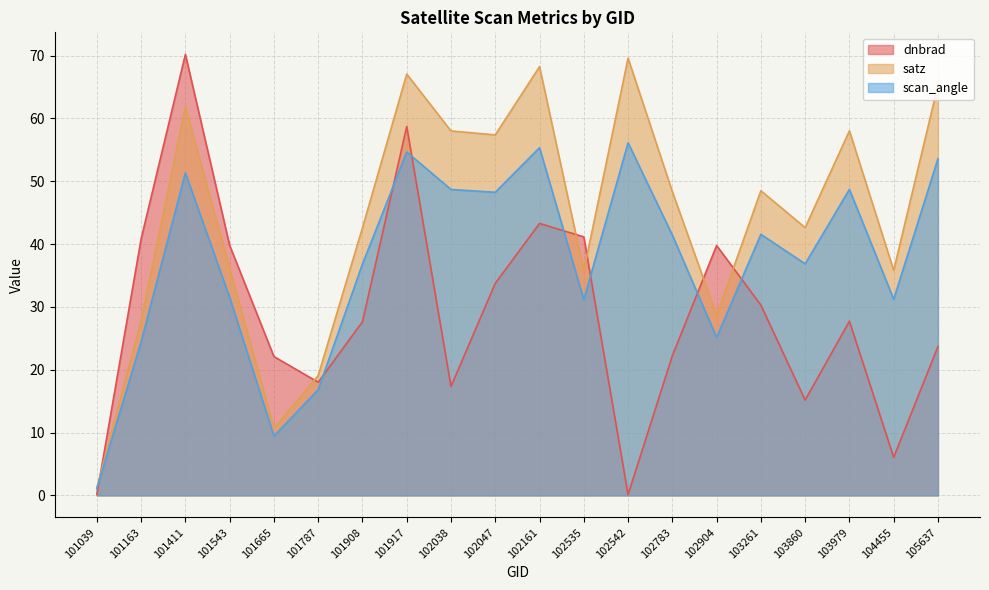

Reading left to right, what are all the values shown in this chart?

dnbrad: 0.1	40.8	70.2	39.8	22.1	18.0	27.6	58.7	17.3	33.7	43.3	41.1	0.1	22.2	39.8	30.3	15.2	27.7	6.1	23.7
satz: 1.2	27.8	61.8	36.2	10.7	19.1	42.6	67.1	58.0	57.4	68.2	35.7	69.6	48.3	28.7	48.5	42.6	58.0	35.8	65.3
scan_angle: 1.1	24.4	51.3	31.5	9.4	16.8	36.8	54.7	48.7	48.2	55.3	31.2	56.1	41.4	25.1	41.6	36.9	48.7	31.2	53.6